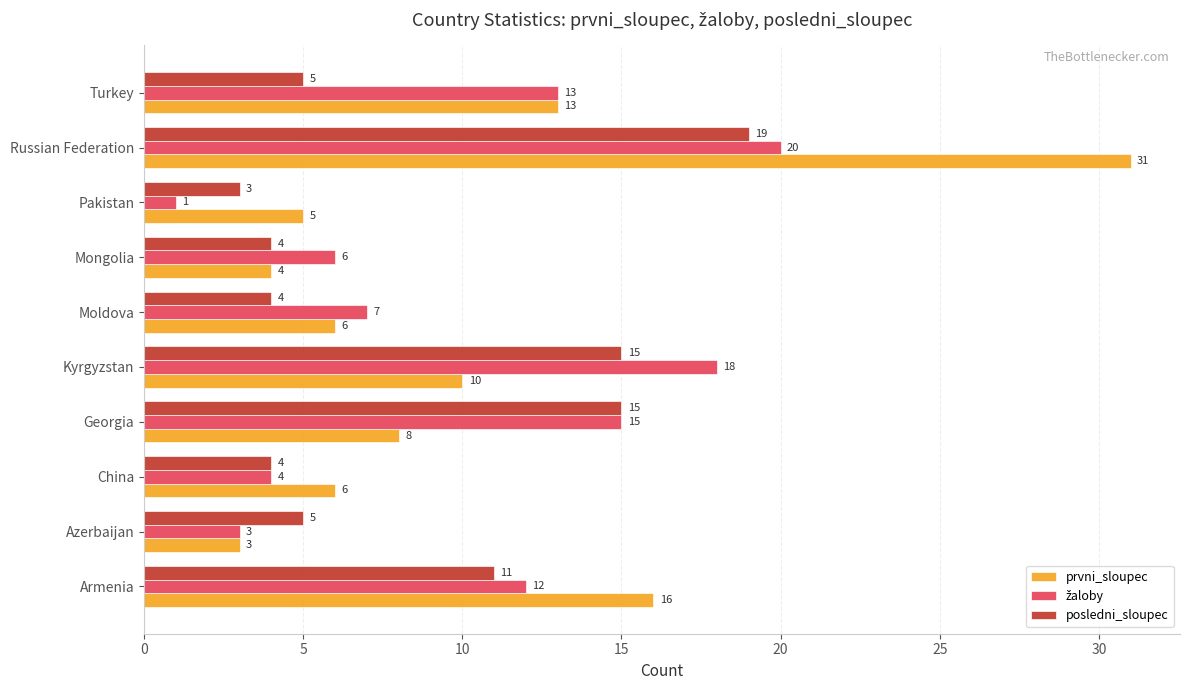

What is the difference between the posledni_sloupec values at Georgia and Turkey?

10